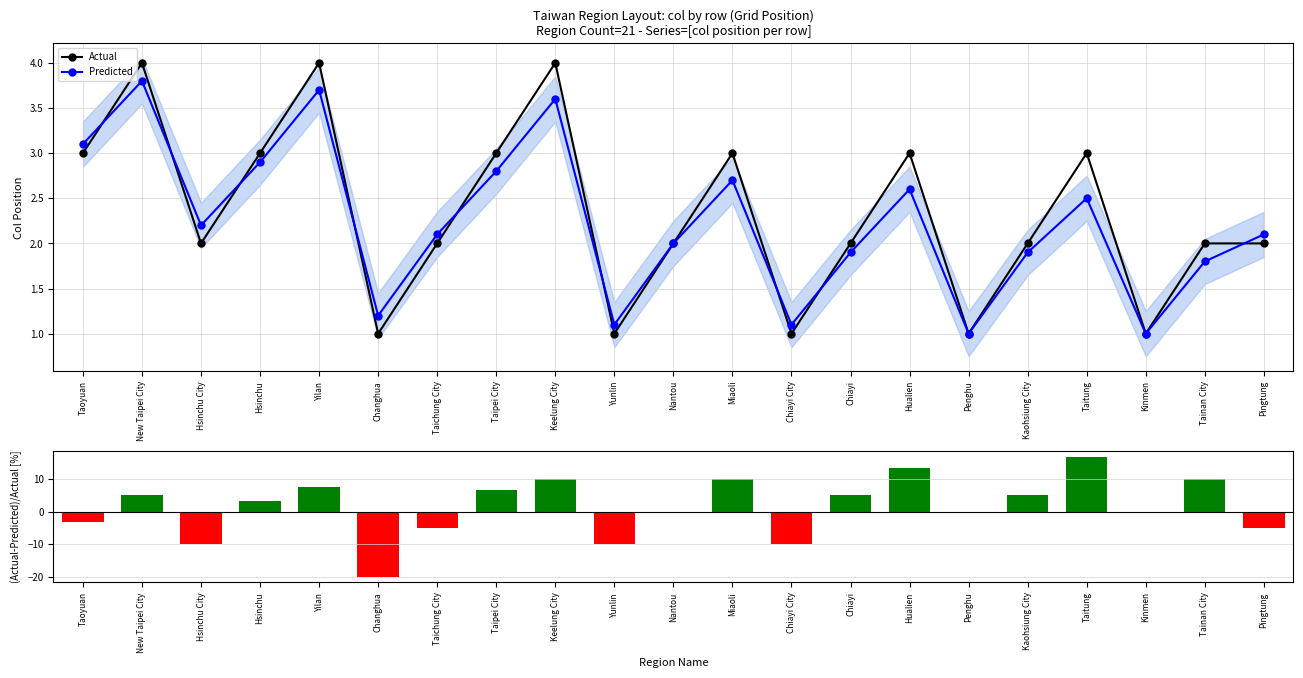

The value of Predicted at Taitung is 1.2. True or false?

False